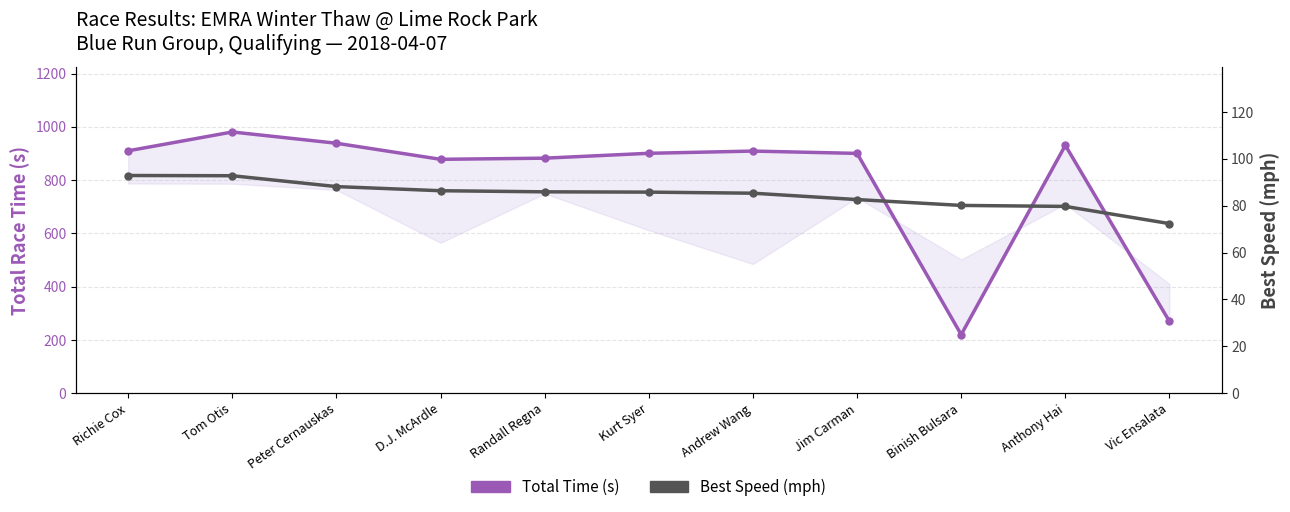

What is the difference between the maximum and minimum values in the Total Time (s) series?

761.0